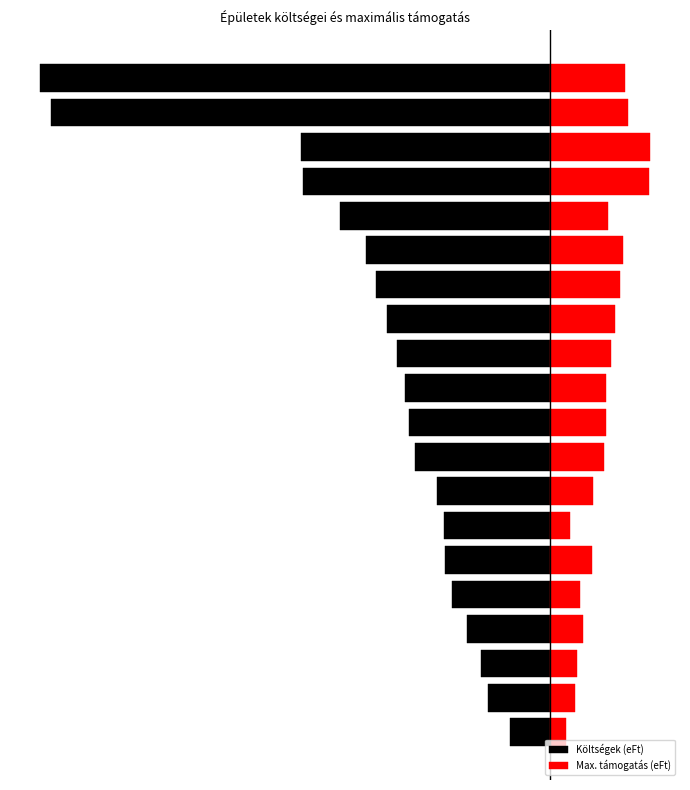

Reading right to left, list all the values displayed in this chart.

Költségek (eFt): 19=-16.7	18=-16.3	17=-8.1	16=-8.1	15=-6.9	14=-6.0	13=-5.7	12=-5.3	11=-5.0	10=-4.7	9=-4.6	8=-4.4	7=-3.7	6=-3.5	5=-3.4	4=-3.2	3=-2.7	2=-2.3	1=-2.0	0=-1.3
Max. támogatás (eFt): 19=2.5	18=2.5	17=3.3	16=3.2	15=1.9	14=2.4	13=2.3	12=2.1	11=2.0	10=1.8	9=1.8	8=1.8	7=1.4	6=0.7	5=1.4	4=1.0	3=1.1	2=0.9	1=0.8	0=0.5